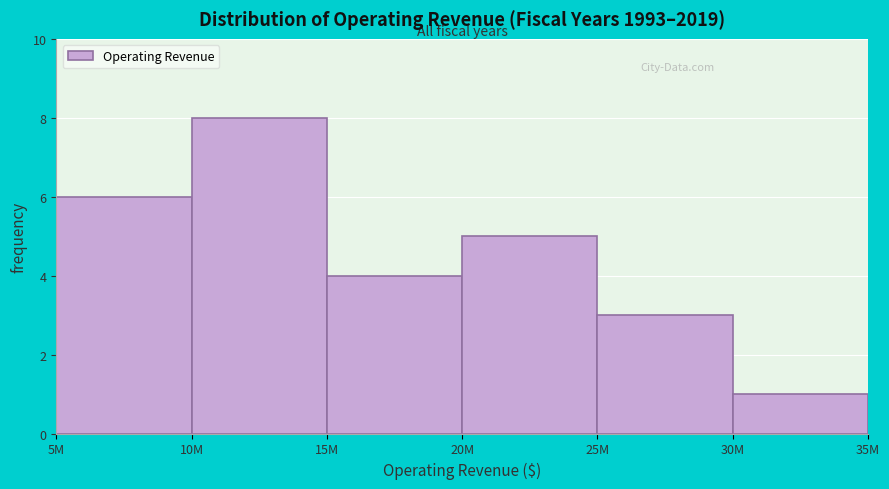

Reading right to left, transcribe all the data shown in this chart.

1	3	5	4	8	6